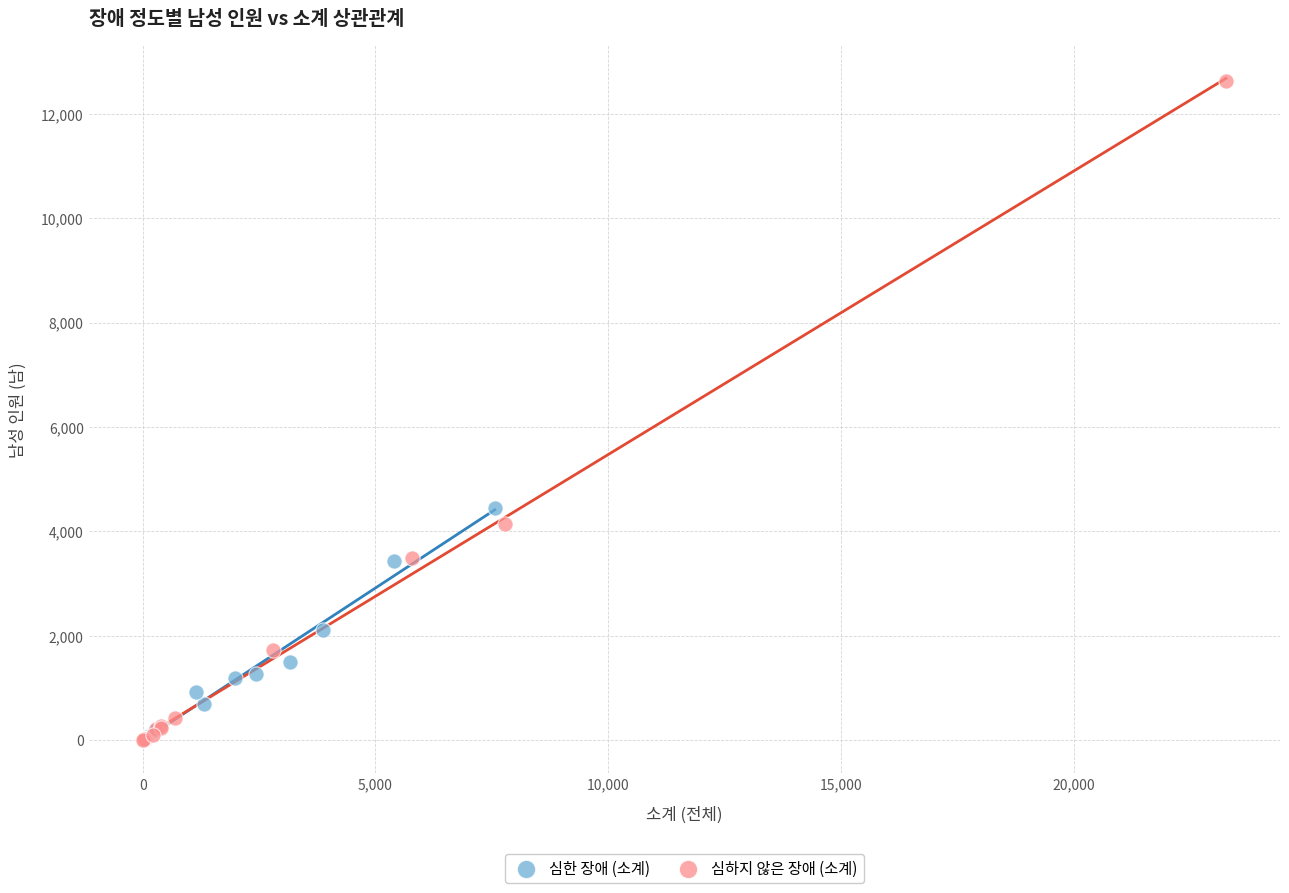

Which series has the largest Y range (max minus min)?

심하지 않은 장애 (소계)